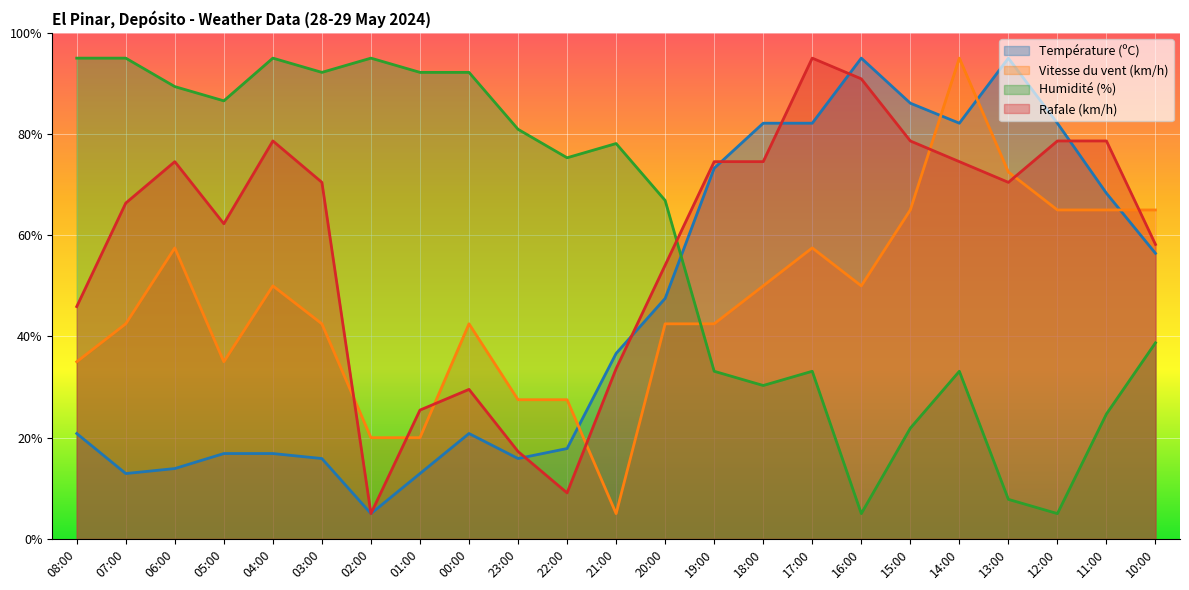

What is the sum of the Humidité (%) values at 10:00 and 04:00?

133.8